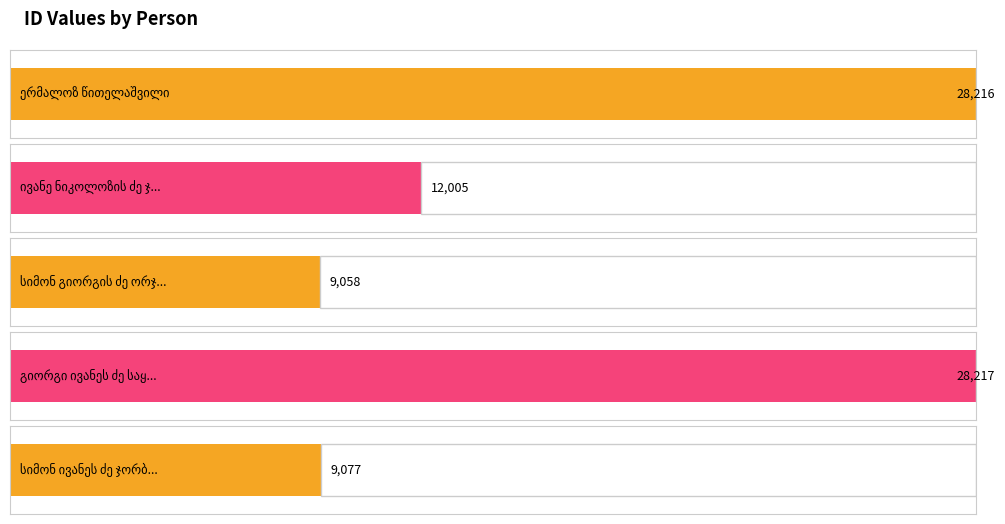

How many categories are shown in the chart?

5